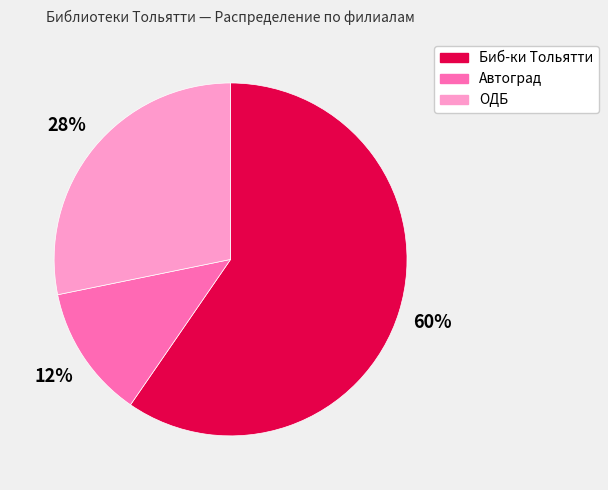

Between Биб-ки Тольятти and ОДБ, which is larger?

Биб-ки Тольятти